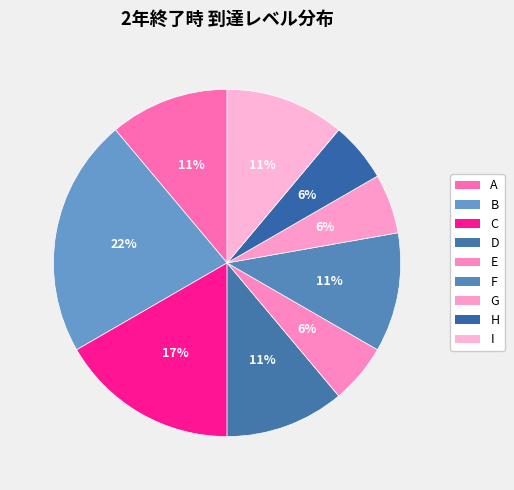

Which has a higher value, H or G?

H